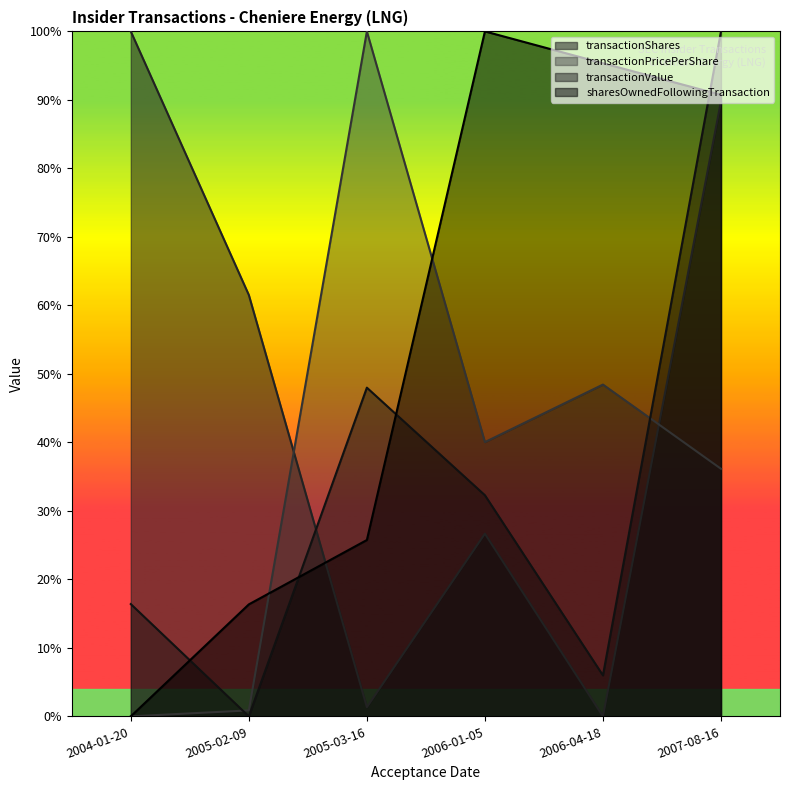

What position from the left is 2006-04-18?

5